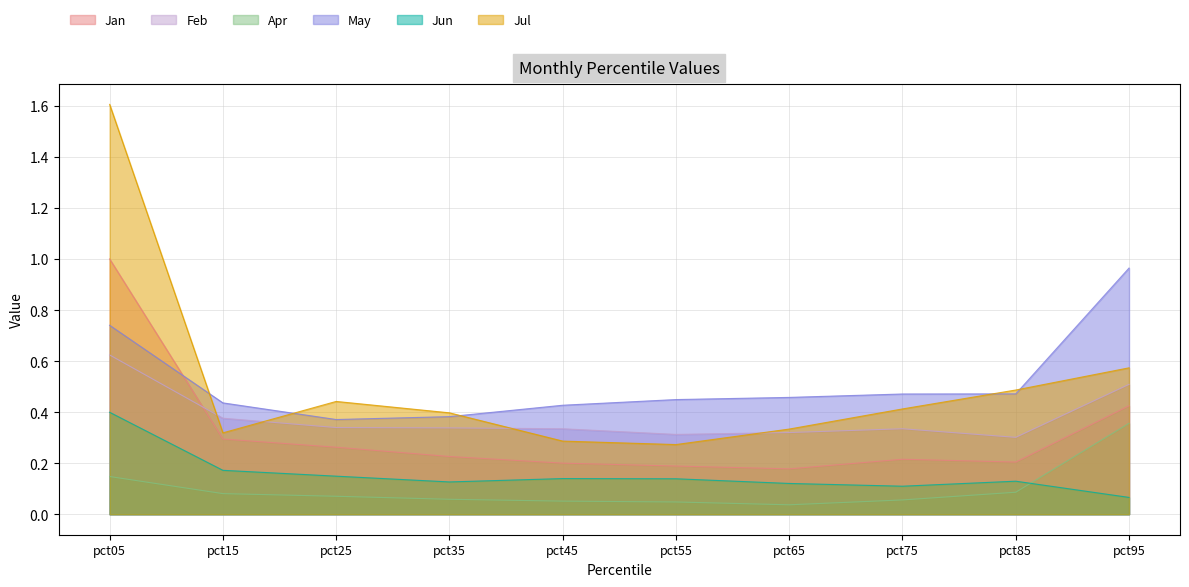

What is the sum of all Jan values?

3.2